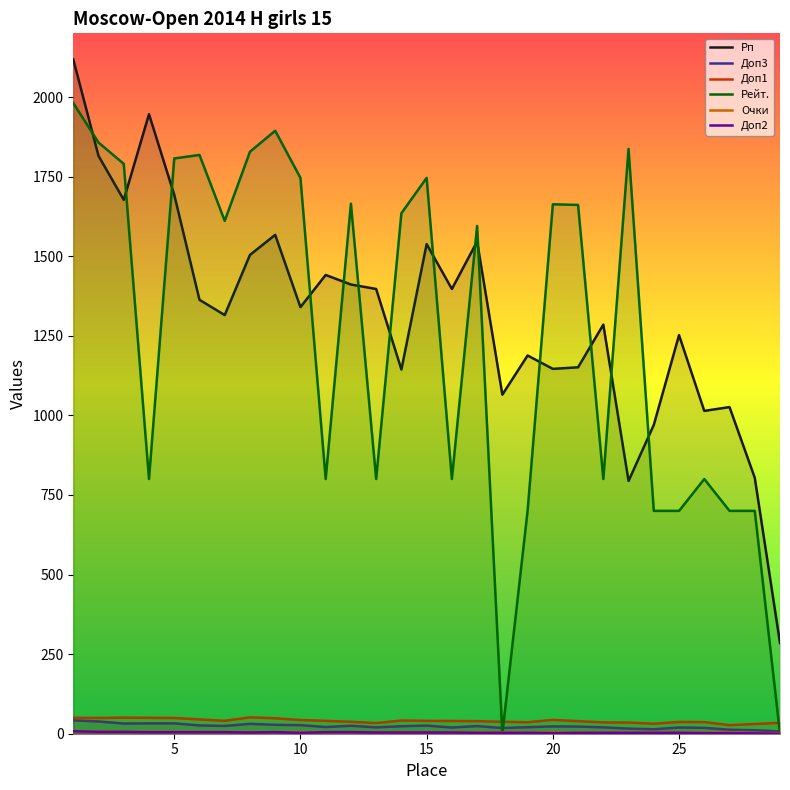

True or false: Доп3 and Рп intersect in this chart.

False